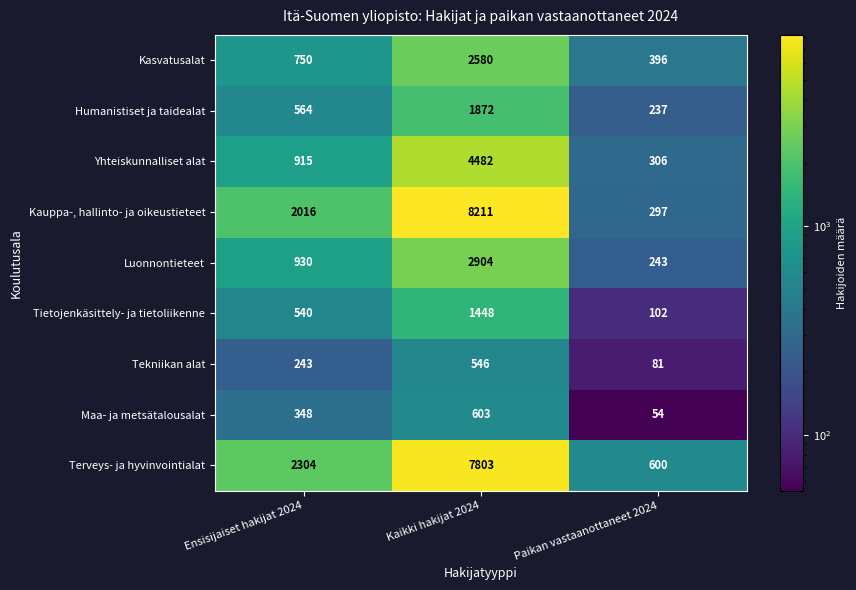

What is the total value across all series at Kaikki hakijat 2024?

30449